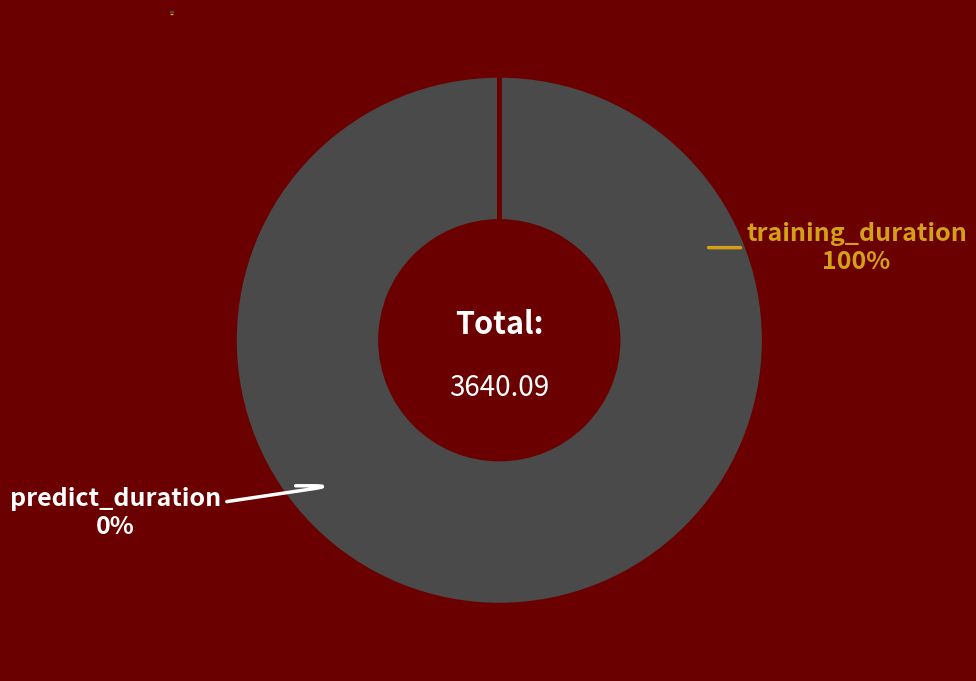

Which slice is the smallest?

predict_duration